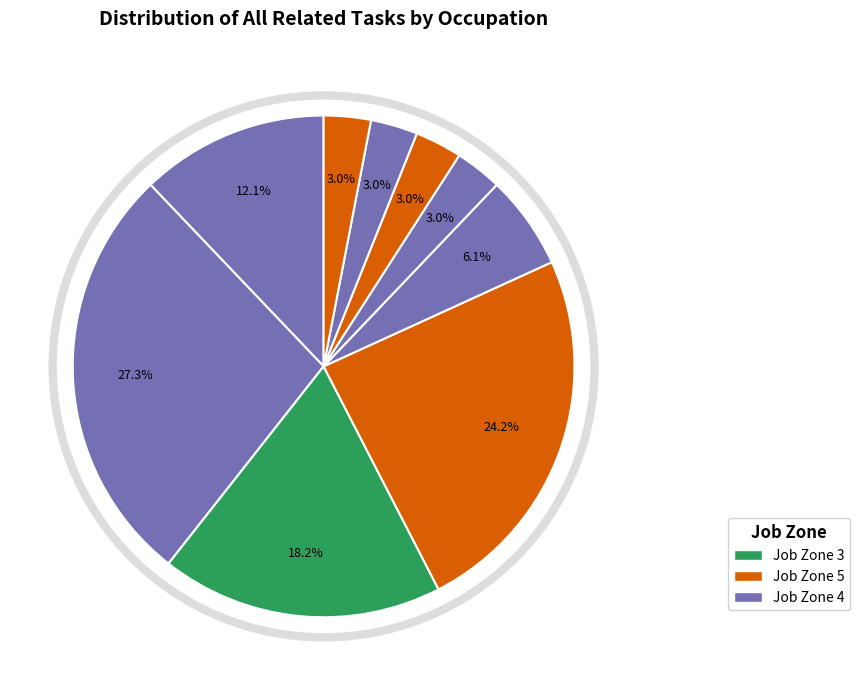

Is there a majority slice in this chart?

No